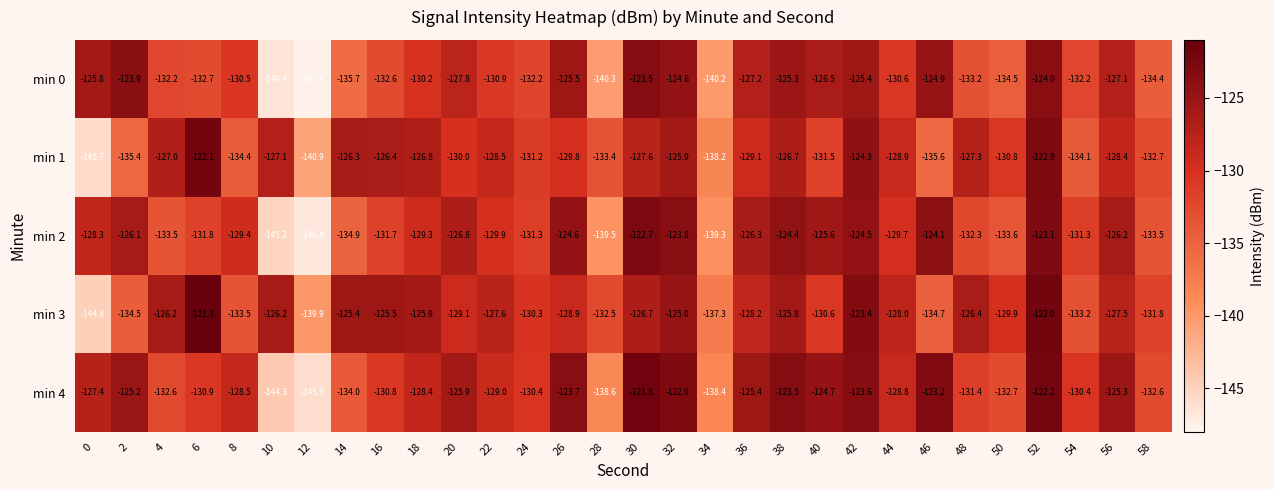

What is the difference between the min 3 values at 22 and 10?

1.4